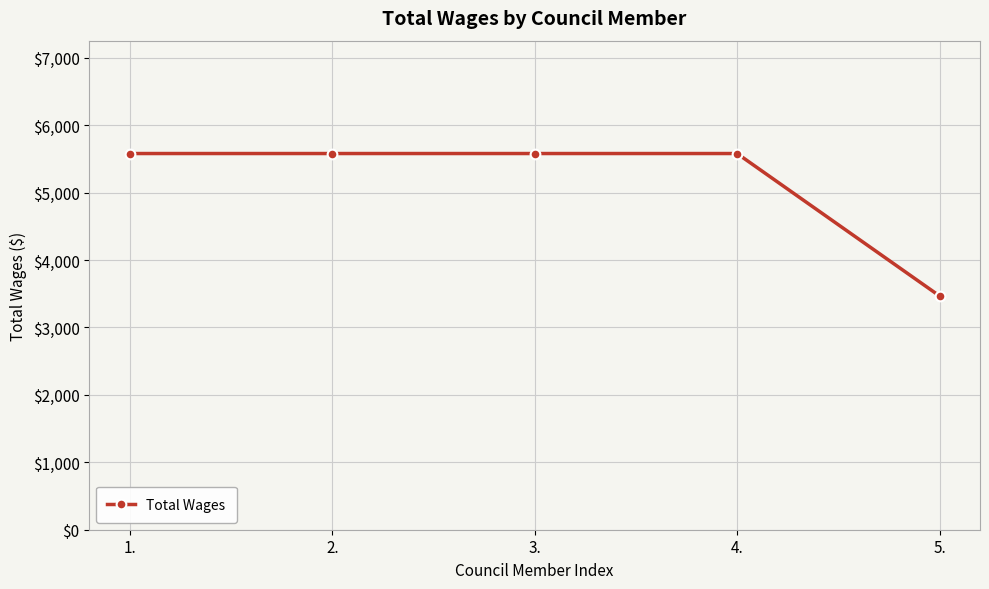

What is the ratio of the value at 5. to the value at 3.?

0.6